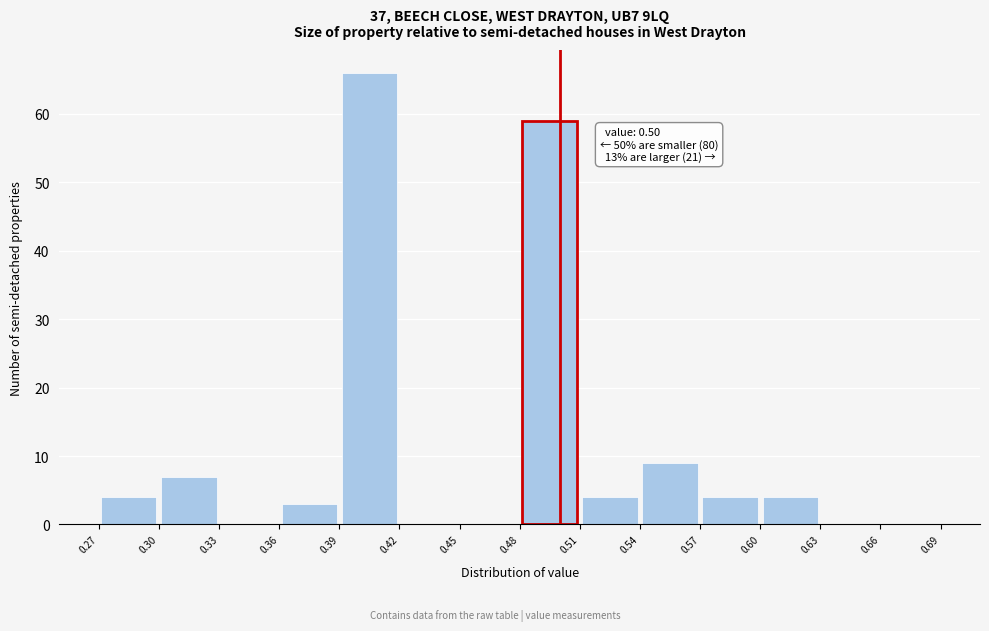

Over which range of the x-axis is the bar tallest?

0.39 to 0.42